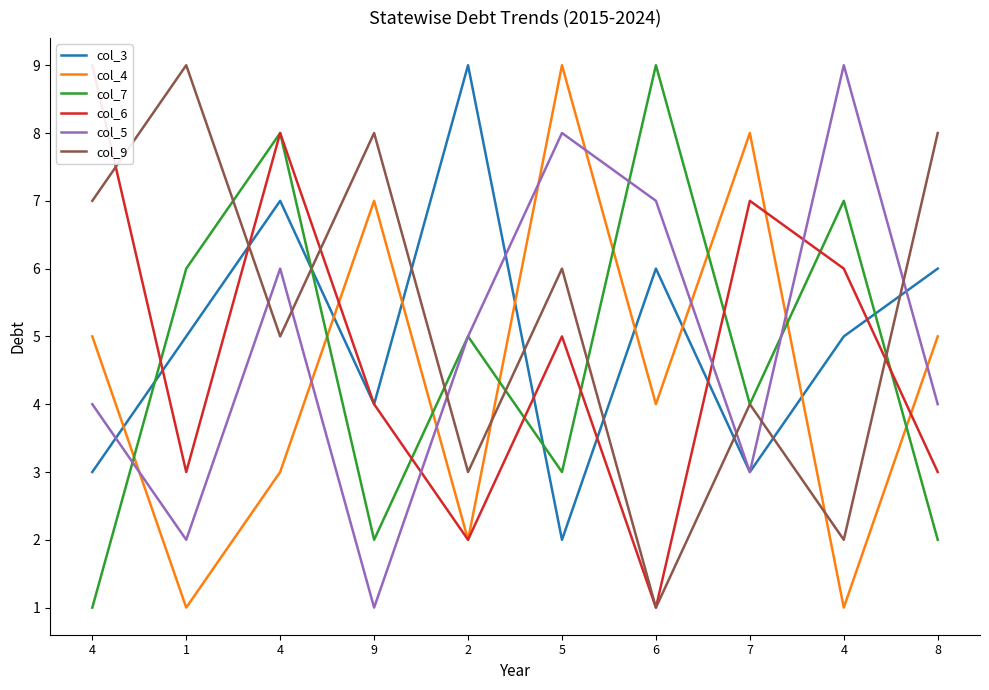

Which label corresponds to the largest value in the chart?

2